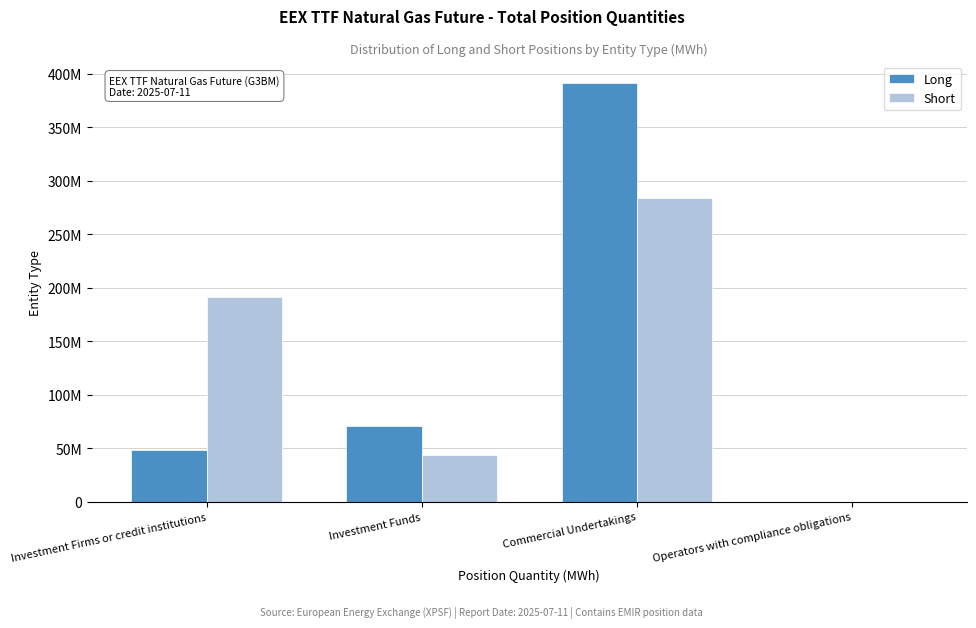

What are all the series names shown in the legend?

Long, Short